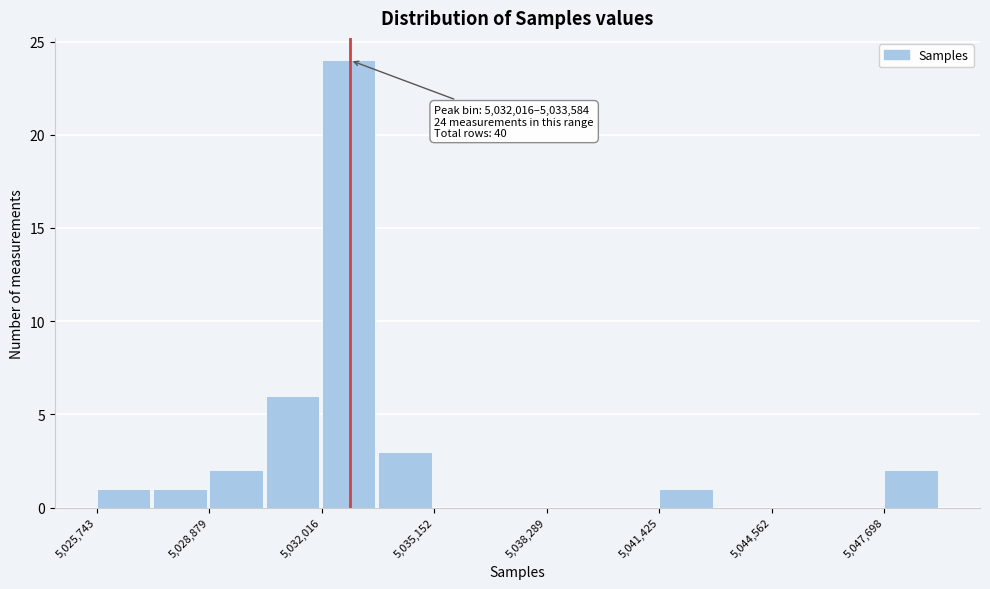

Around what value on the x-axis is the tallest bar? Give the approximate position of its centre, as read against the axis.

5033000